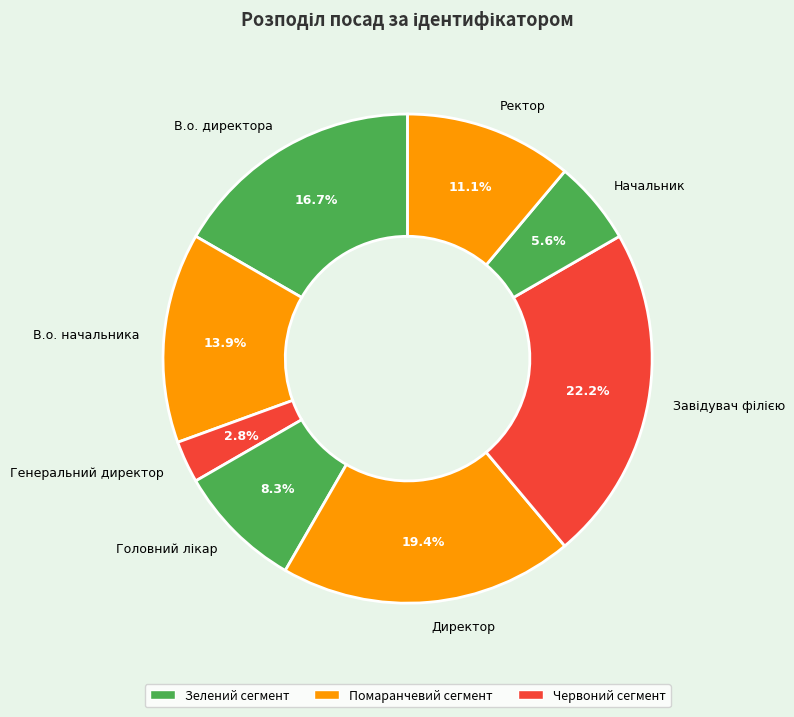

Count the number of slices in the pie.

8